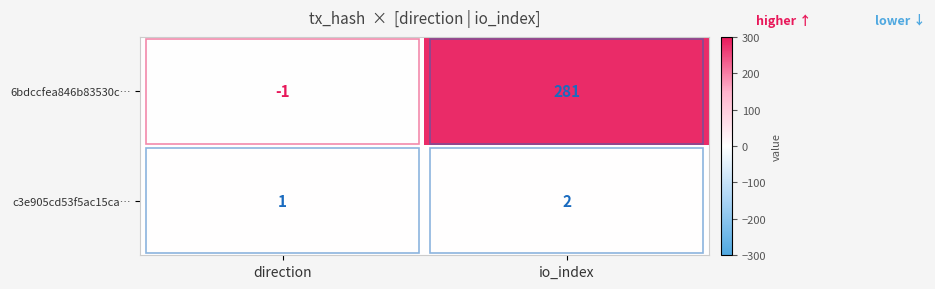

At which label is 6bdccfea846b83530c… closest to 140?

direction